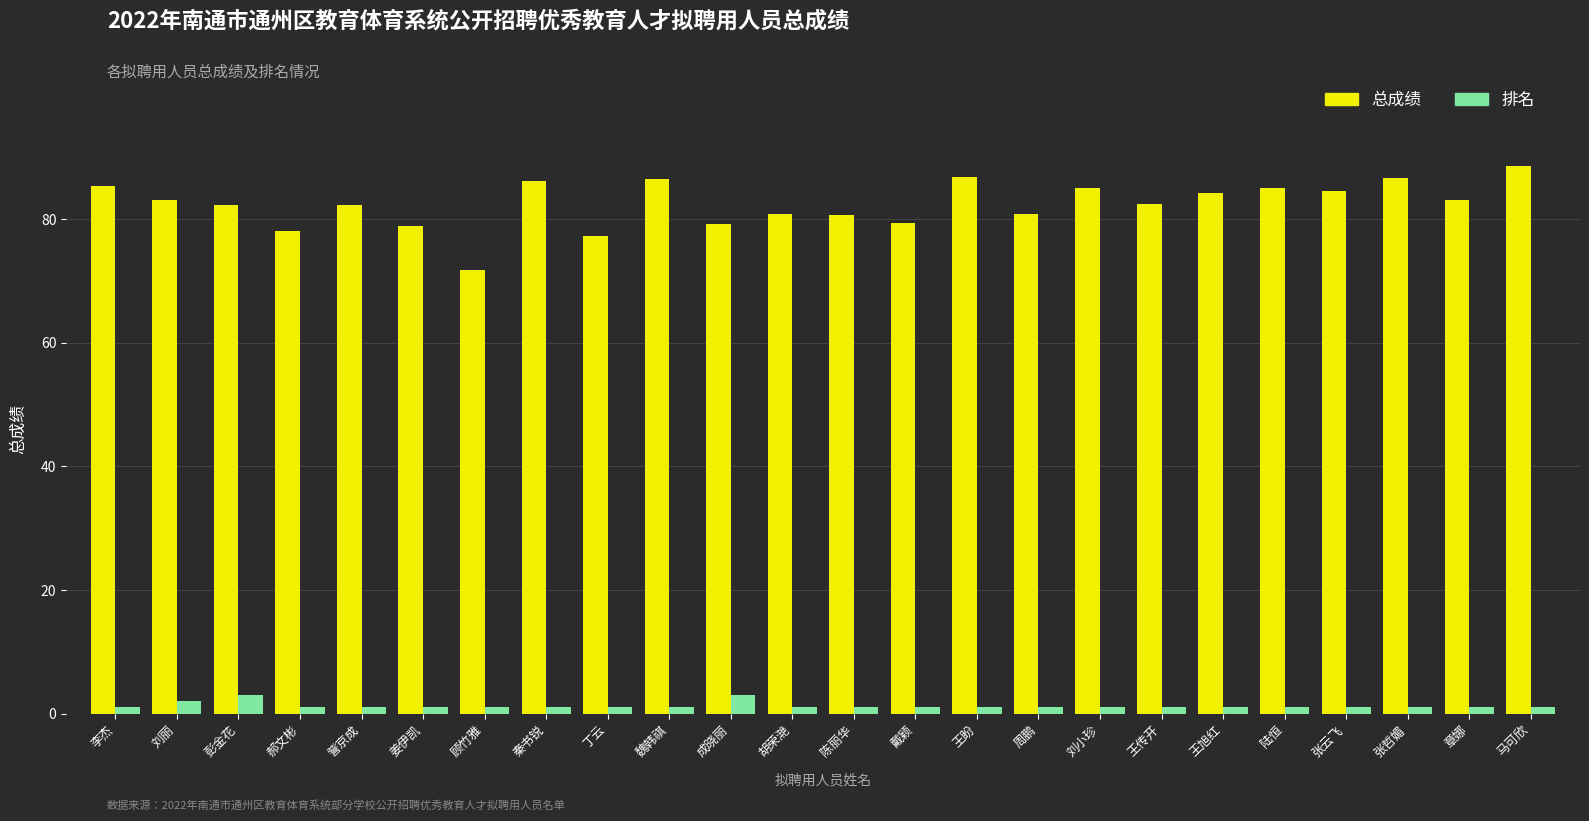

What position from the left is 王传开?

18